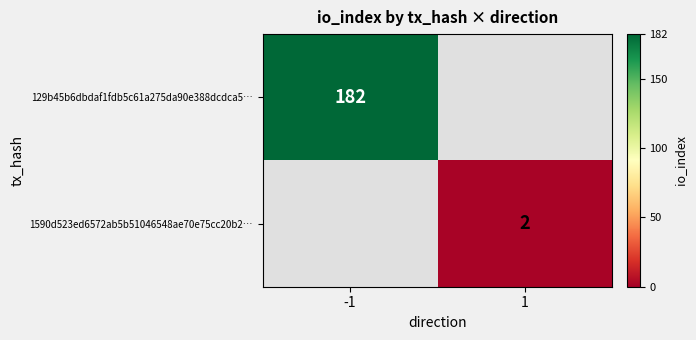

True or false: 1590d523ed6572ab5b51046548ae70e75cc20b2… has a value of 2 at 1.

True